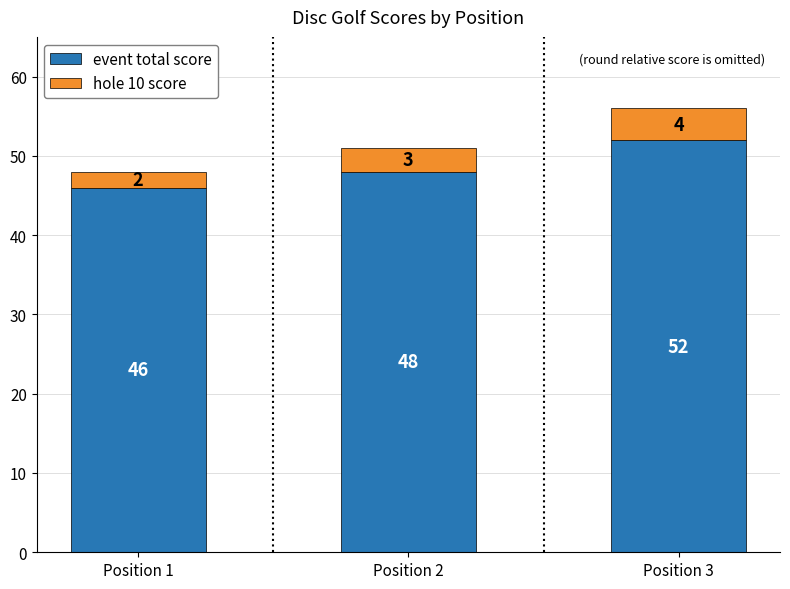

How many values in the event total score series are below 48?

1